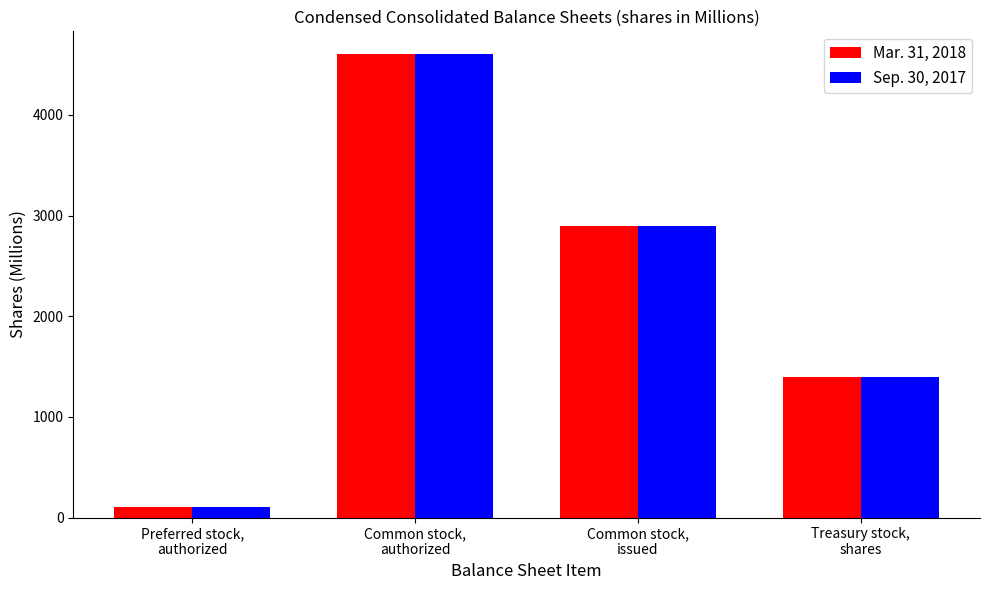

Reading right to left, extract all data points from this chart.

Mar. 31, 2018: Treasury stock,
shares=1400	Common stock,
issued=2900	Common stock,
authorized=4600	Preferred stock,
authorized=100
Sep. 30, 2017: Treasury stock,
shares=1400	Common stock,
issued=2900	Common stock,
authorized=4600	Preferred stock,
authorized=100